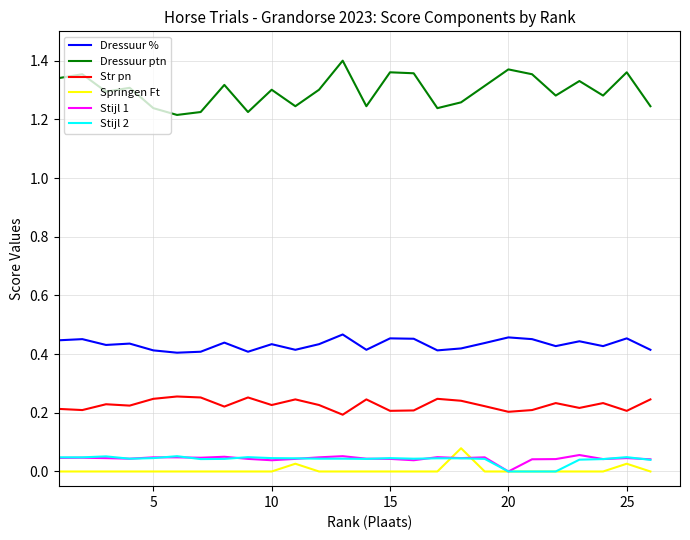

Which series has the largest total across all categories?

Dressuur ptn